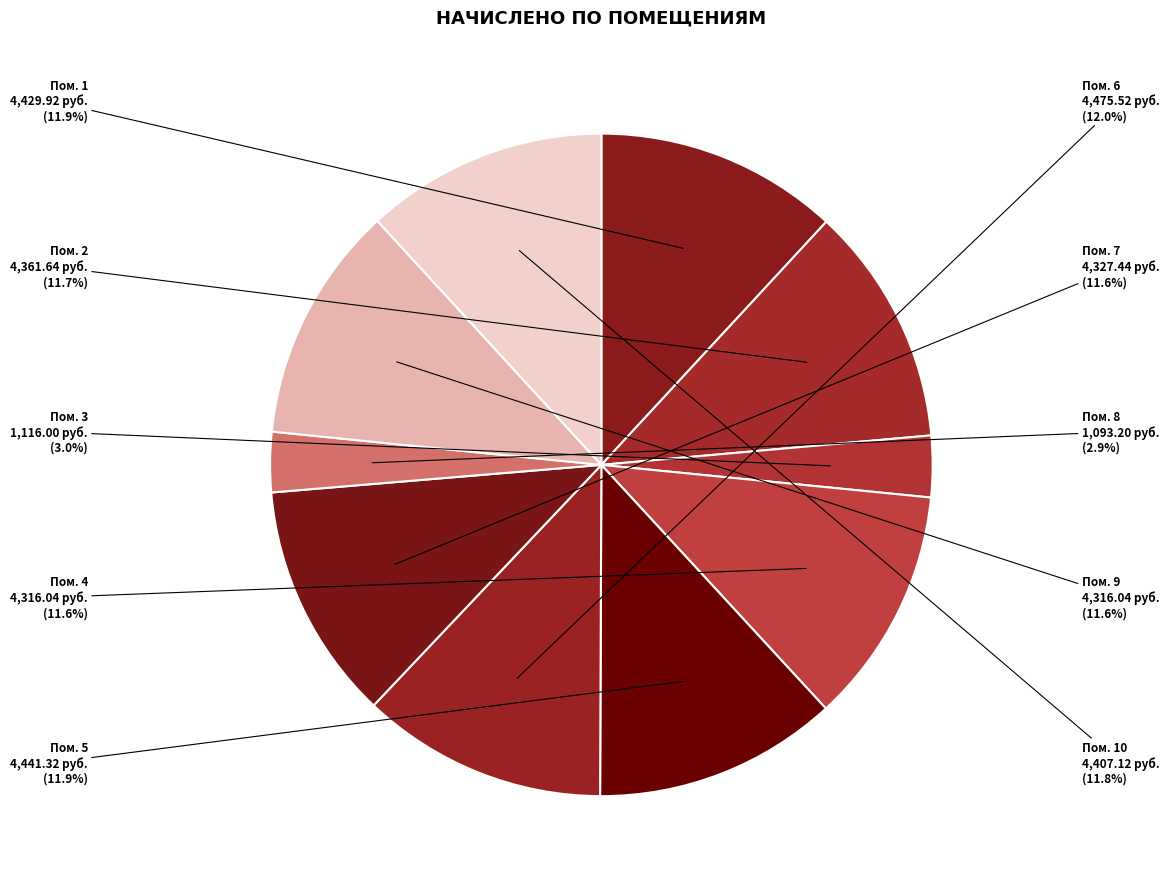

Rank the categories by value from highest to lowest.

6, 5, 1, 10, 2, 7, 4, 9, 3, 8